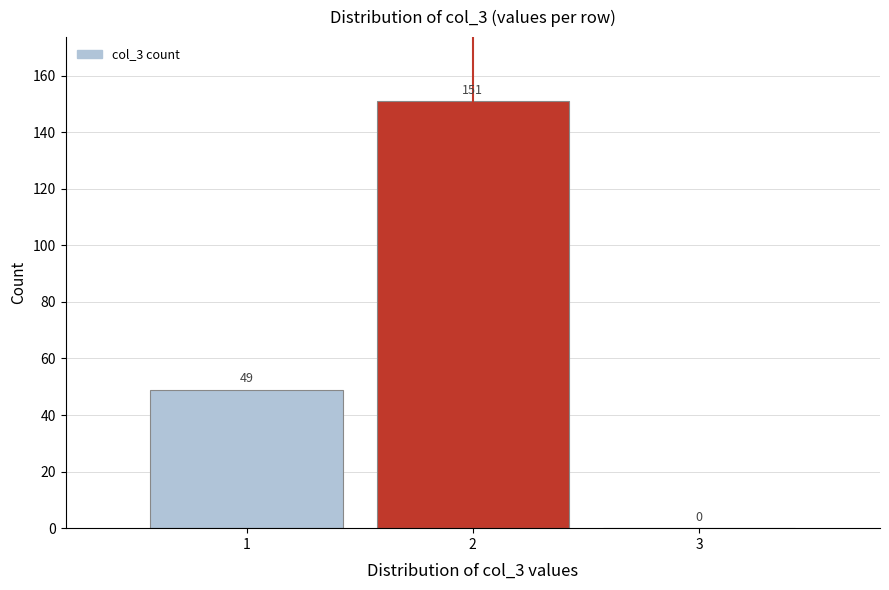

Reading left to right, extract all data points from this chart.

1=49	2=151	3=0